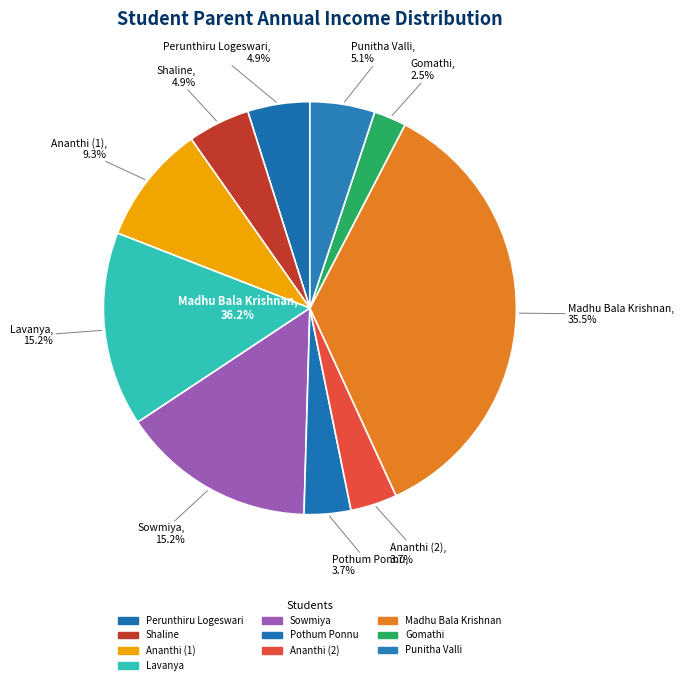

Is it true that Ananthi (1) is 9% of the pie?

True